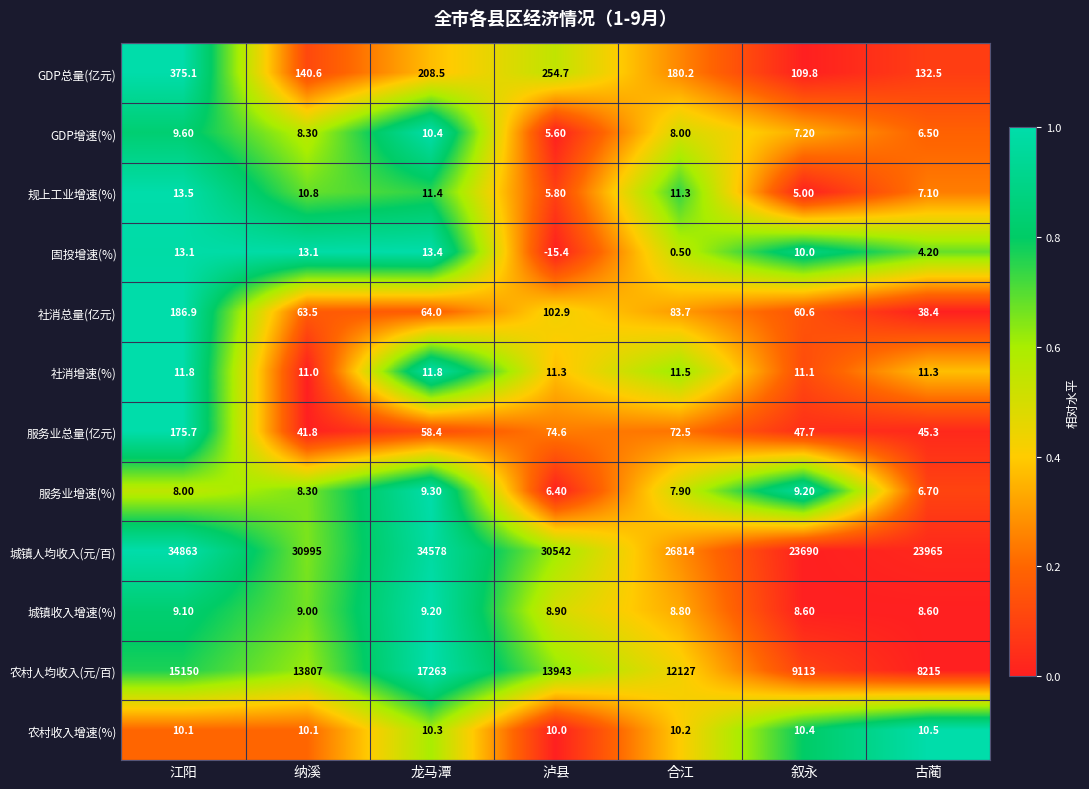

Which series has the largest range (max minus min)?

城镇人均收入(元/百)